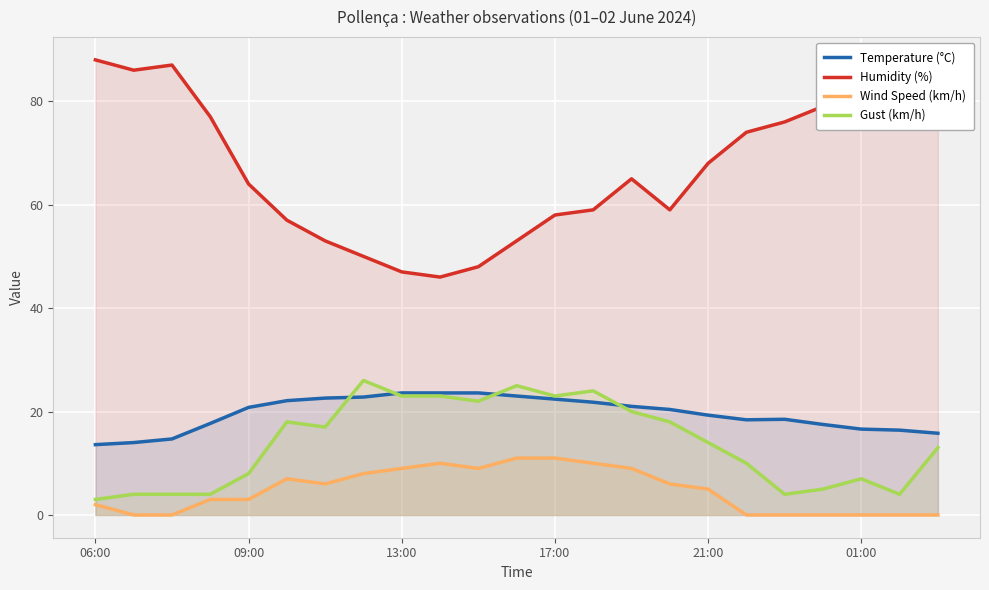

True or false: Gust (km/h) and Wind Speed (km/h) intersect in this chart.

False